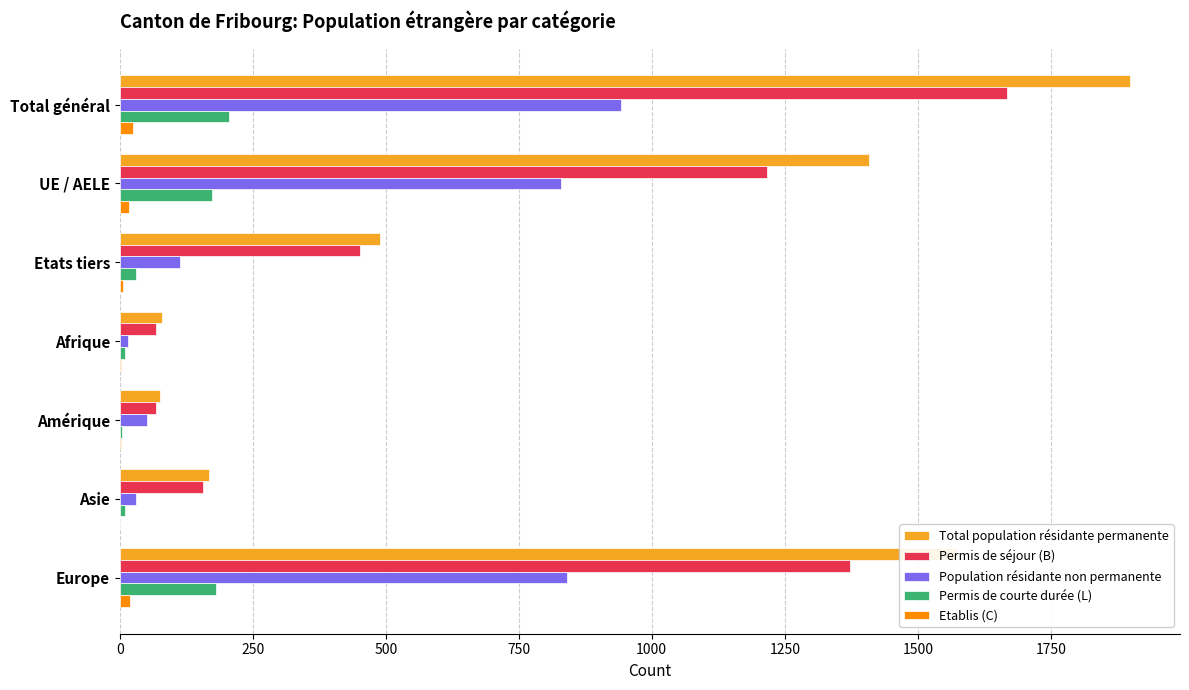

The Permis de séjour (B) series shows 1373 at Europe. True or false?

True